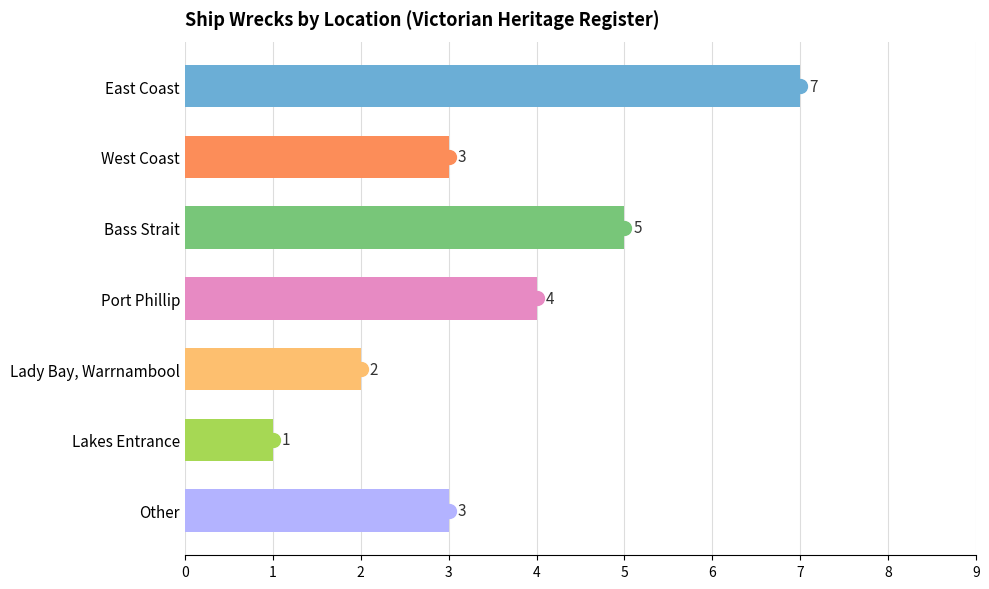

What is the maximum value shown in the chart?

7